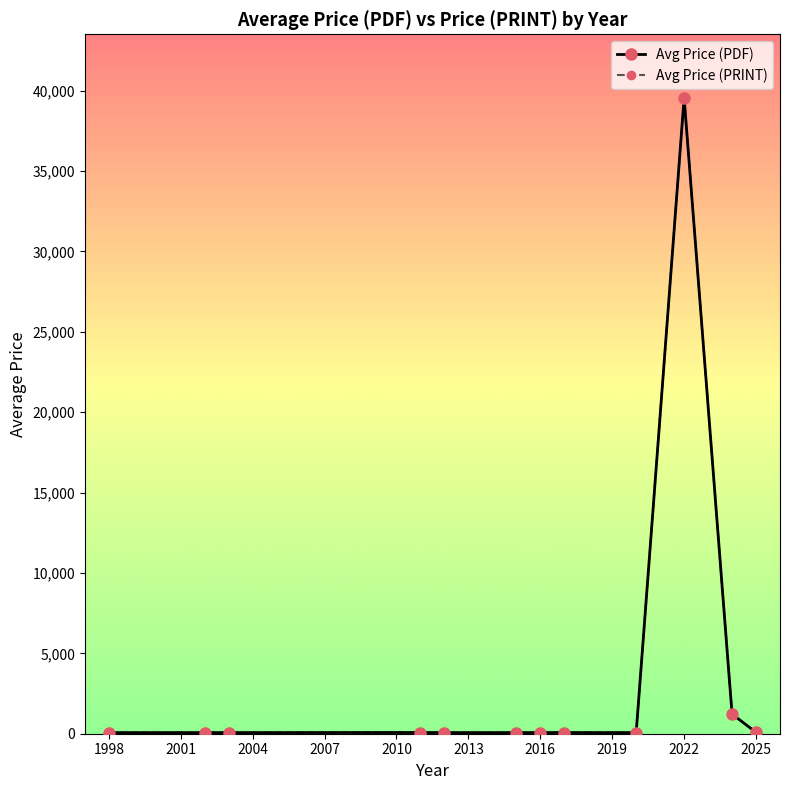

Does the chart have visible grid lines?

No